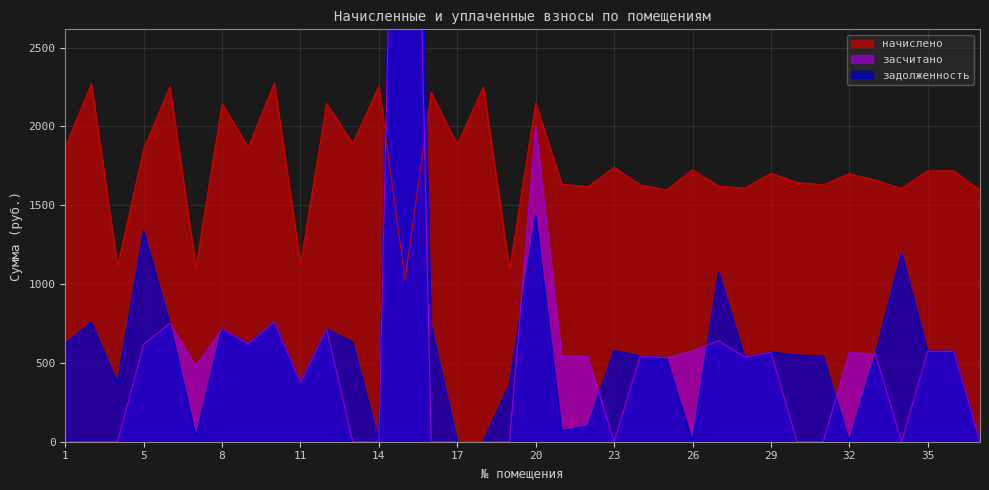

Between 8 and 29, which series saw the biggest shift?

начислено